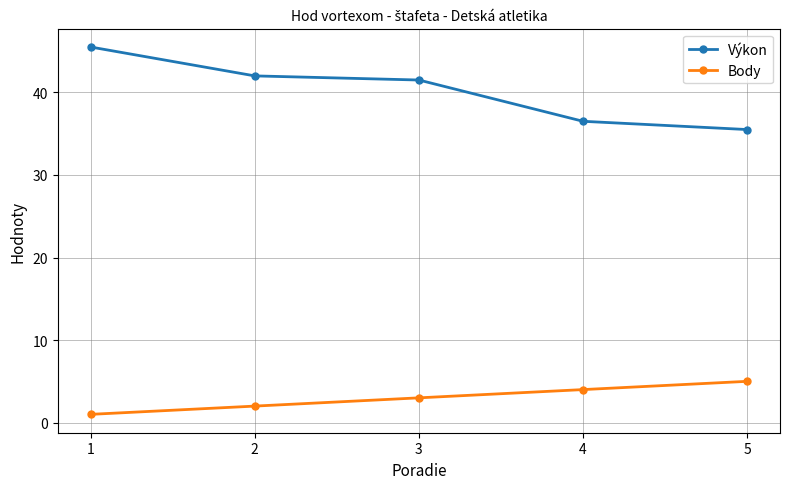

The Výkon series shows 58.4 at 3. True or false?

False